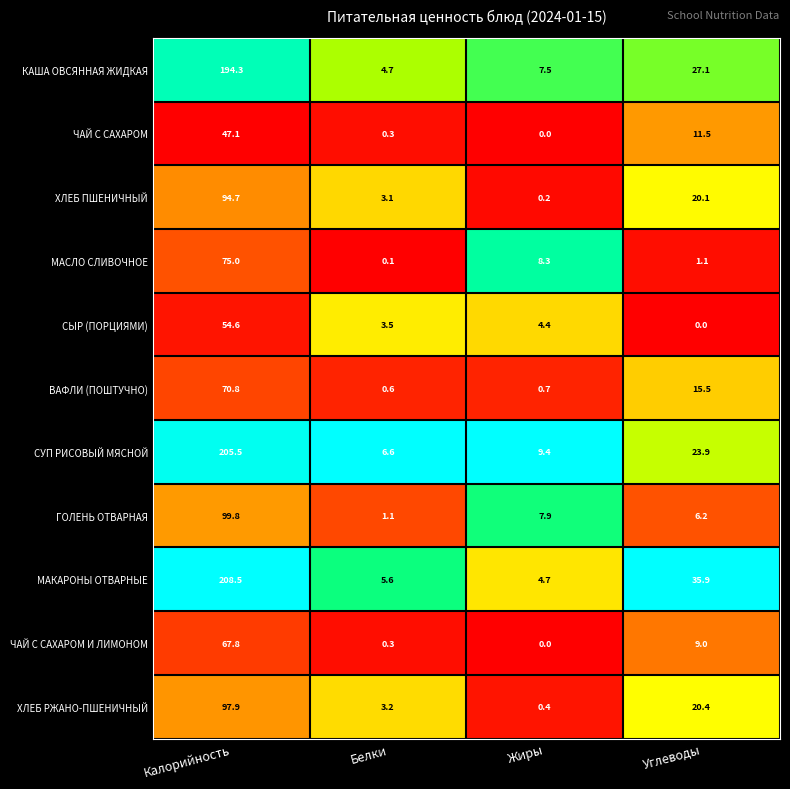

Where does the СУП РИСОВЫЙ МЯСНОЙ series first go above 23?

Калорийность